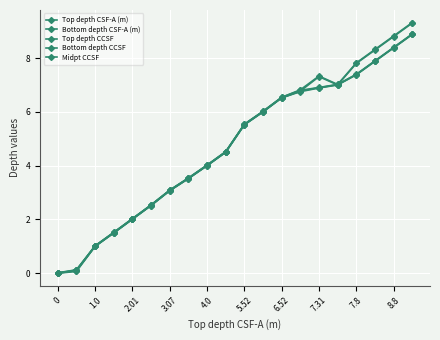

How many lines are shown in the chart?

5